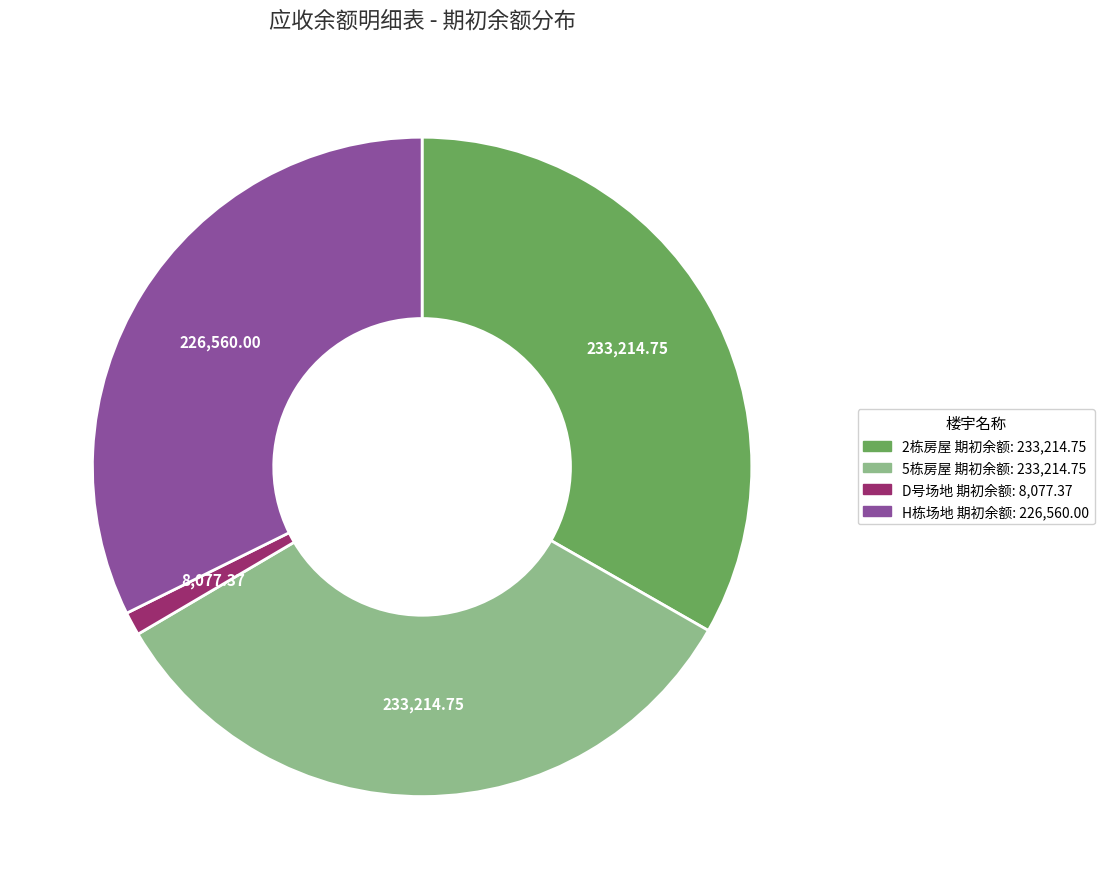

How many segments does this pie chart have?

4